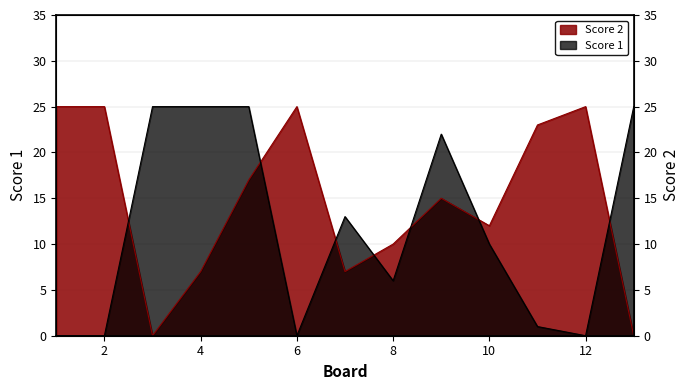

How many times do Score 1 and Score 2 cross each other?

7